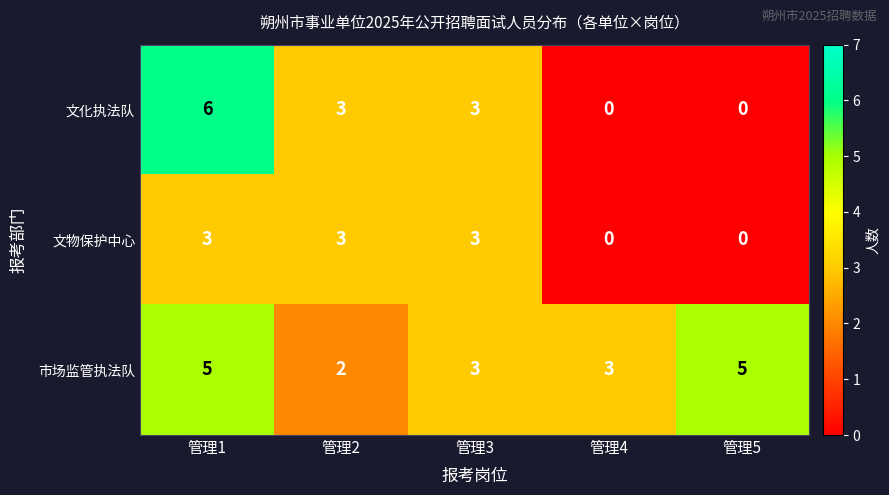

Count the number of data series in this chart.

3